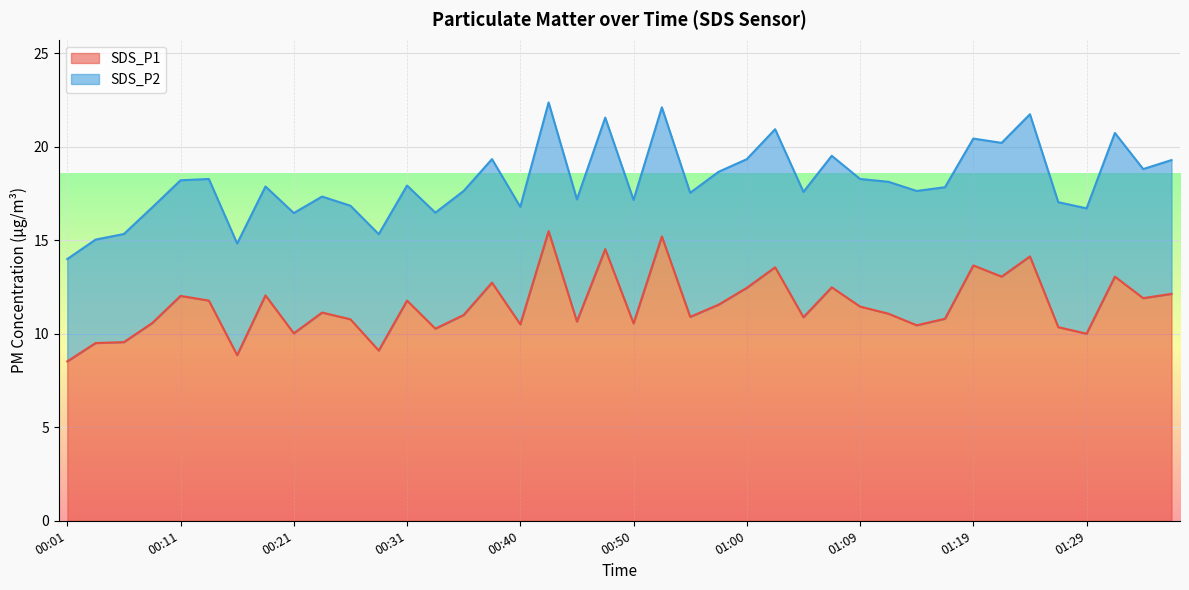

How many interior local valleys (lower than both neighbors) does the data have?

13